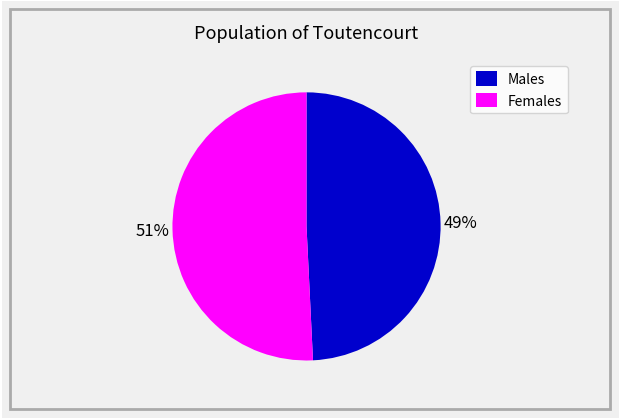

Rank the categories by value from highest to lowest.

Females, Males